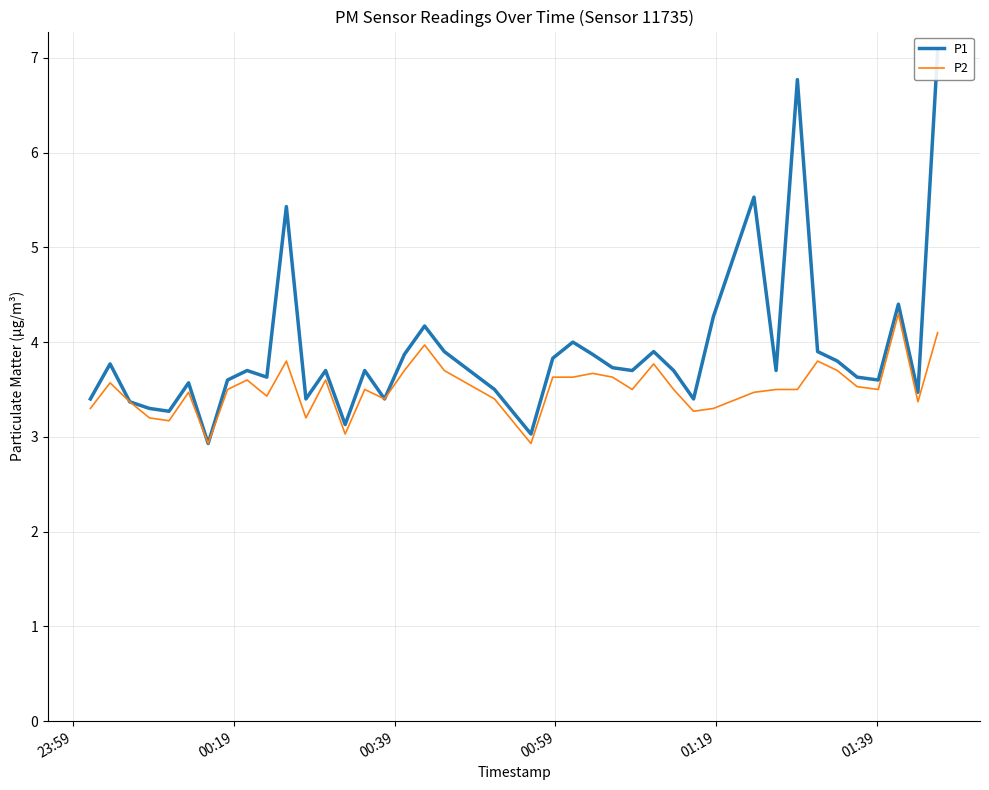

What are all the series names shown in the legend?

P1, P2